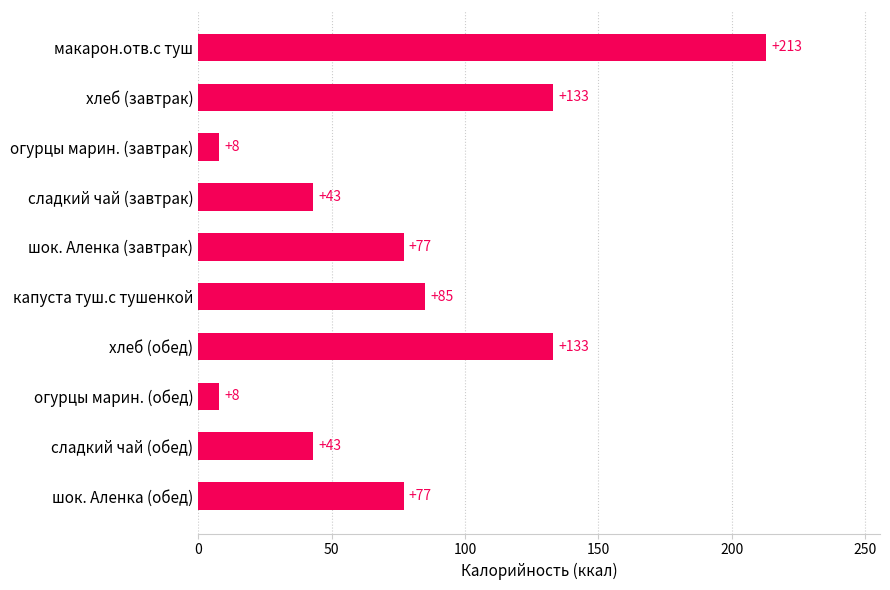

How many values are below 77?

4